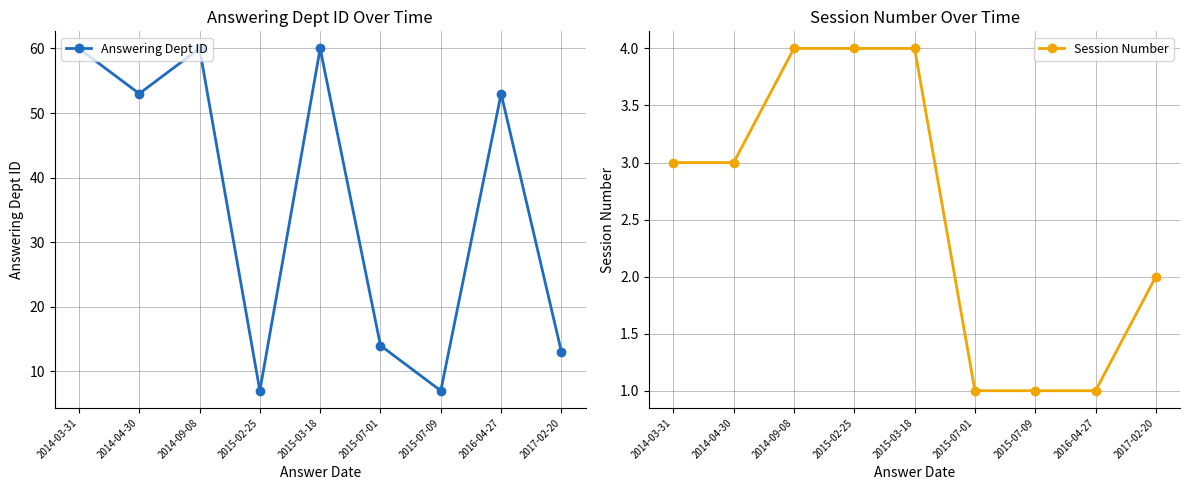

What is the label of the 4th point from the left?

2015-02-25